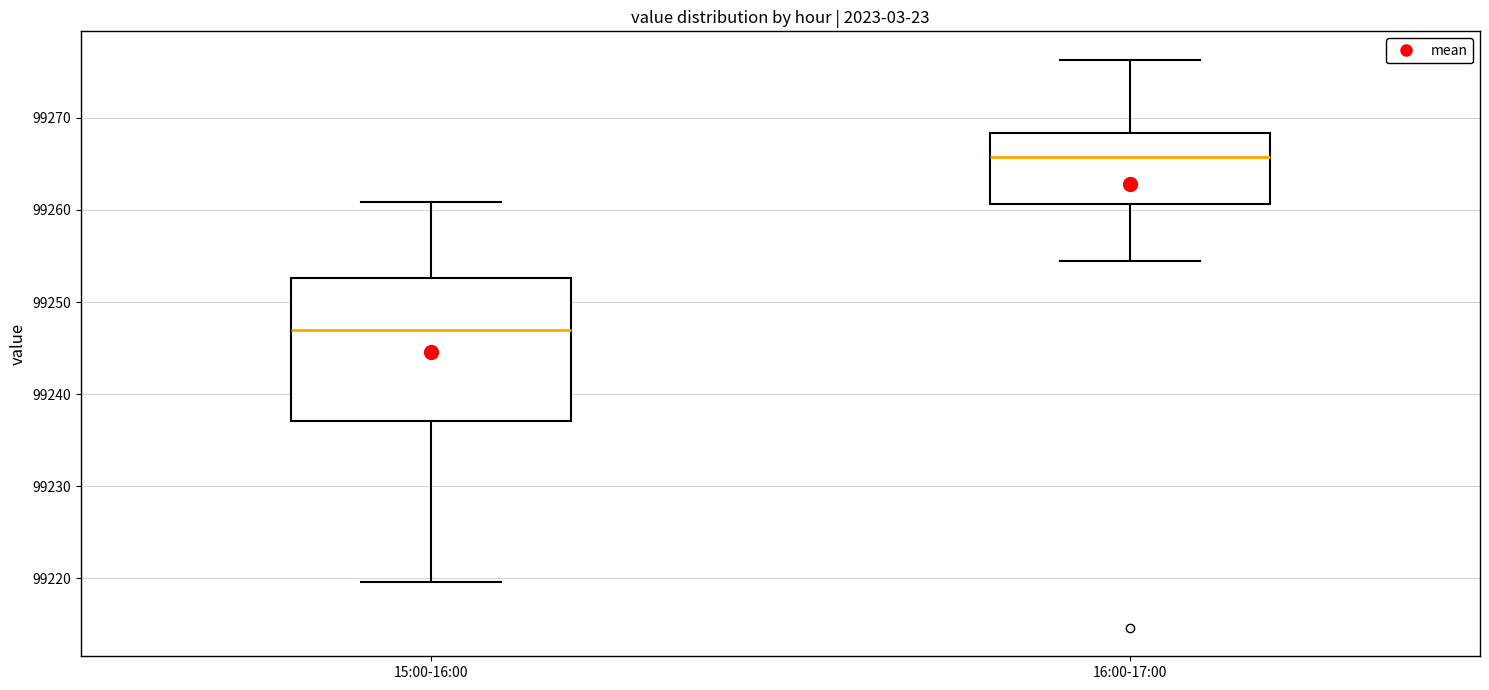

Reading left to right, transcribe this box plot: for each box, give where its median line is, the range the box spans, and where its two whiskers end, as read against the y-axis. The values are not printed on the chart, so give them approximately, as read against the axis.

15:00-16:00: median 99247, box 99237 to 99253, whiskers 99220 to 99261
16:00-17:00: median 99266, box 99261 to 99268, whiskers 99255 to 99276